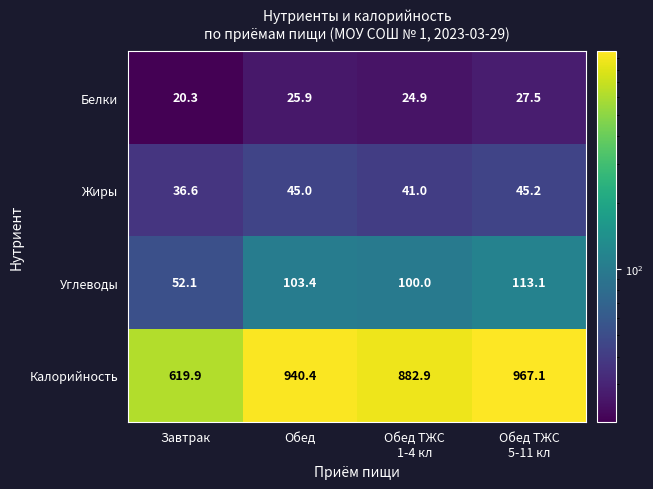

What is the greatest value displayed?

967.1